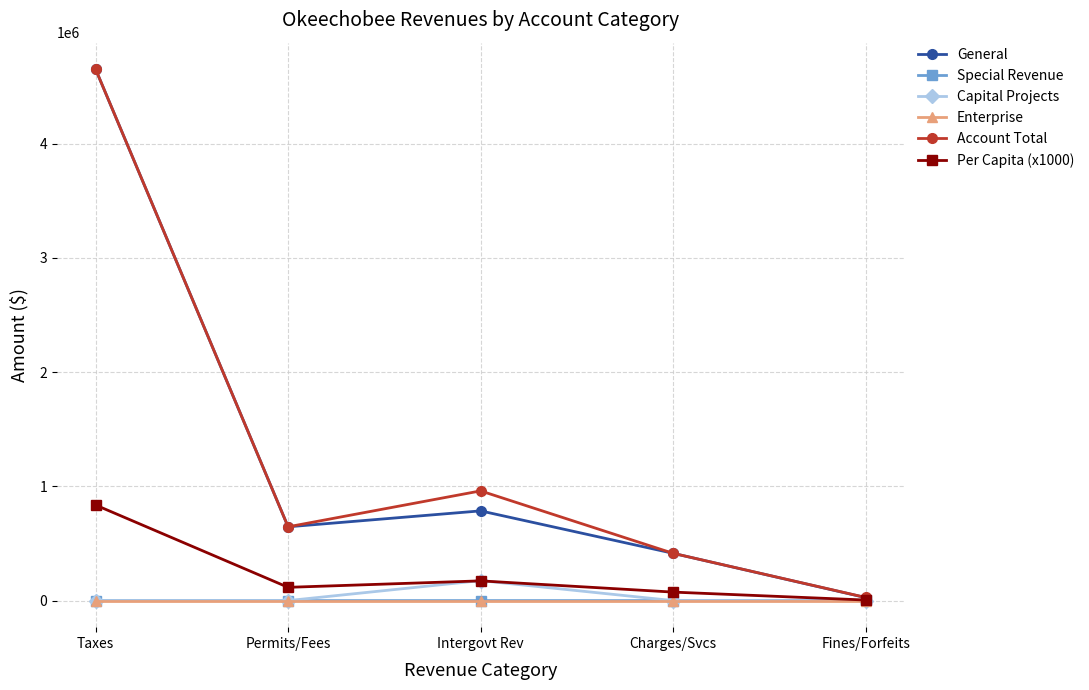

What is the greatest value displayed?

4651270